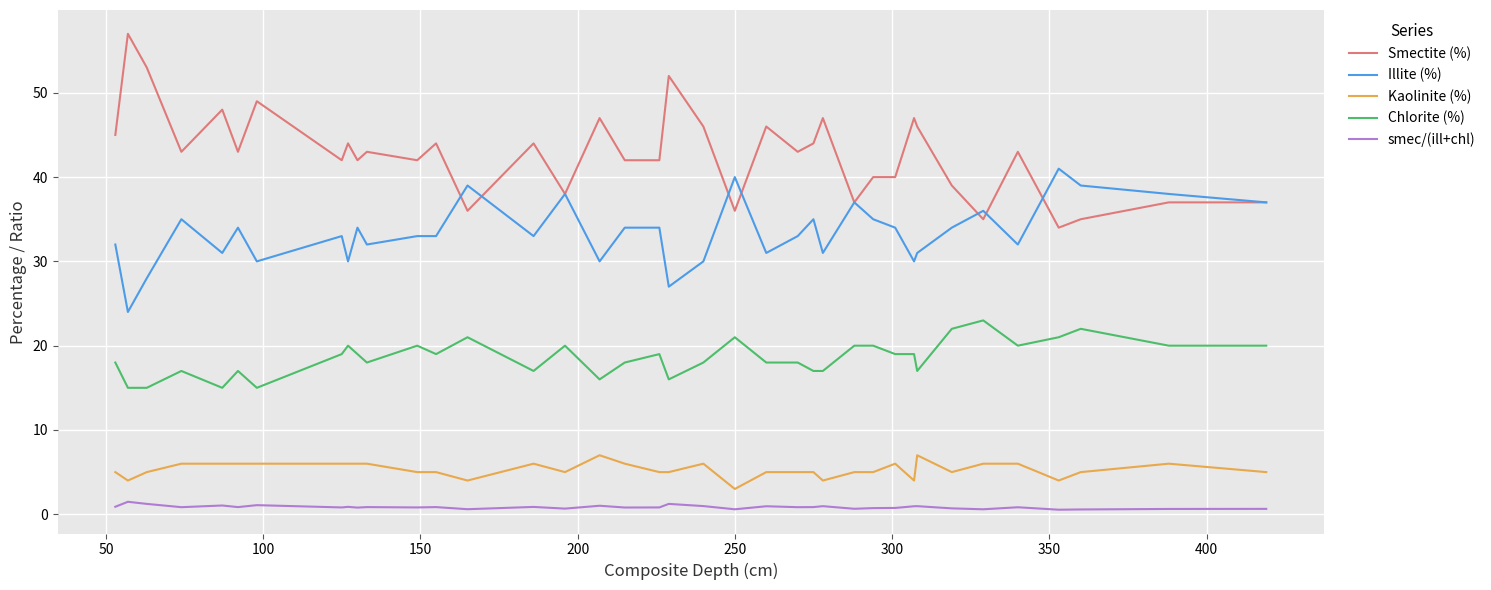

What are all the series names shown in the legend?

Smectite (%), Illite (%), Kaolinite (%), Chlorite (%), smec/(ill+chl)